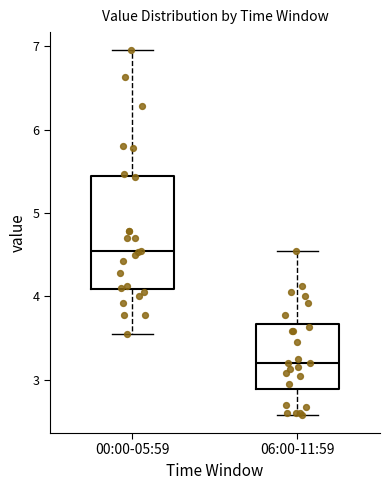

Where does the median line of the box for 06:00-11:59 sit on the y-axis? The values are not printed on the chart, so give them approximately, as read against the axis.

3.2